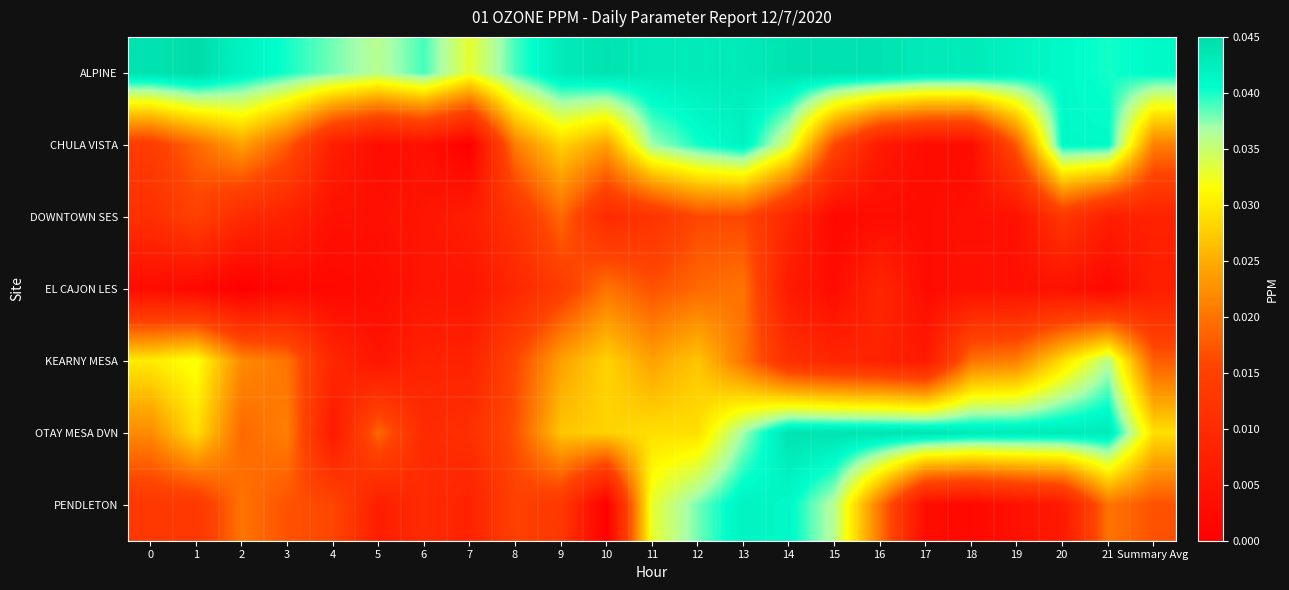

At 5, list the series in order from smallest to largest.

CHULA VISTA, EL CAJON LES, DOWNTOWN SES, KEARNY MESA, PENDLETON, OTAY MESA DVN, ALPINE